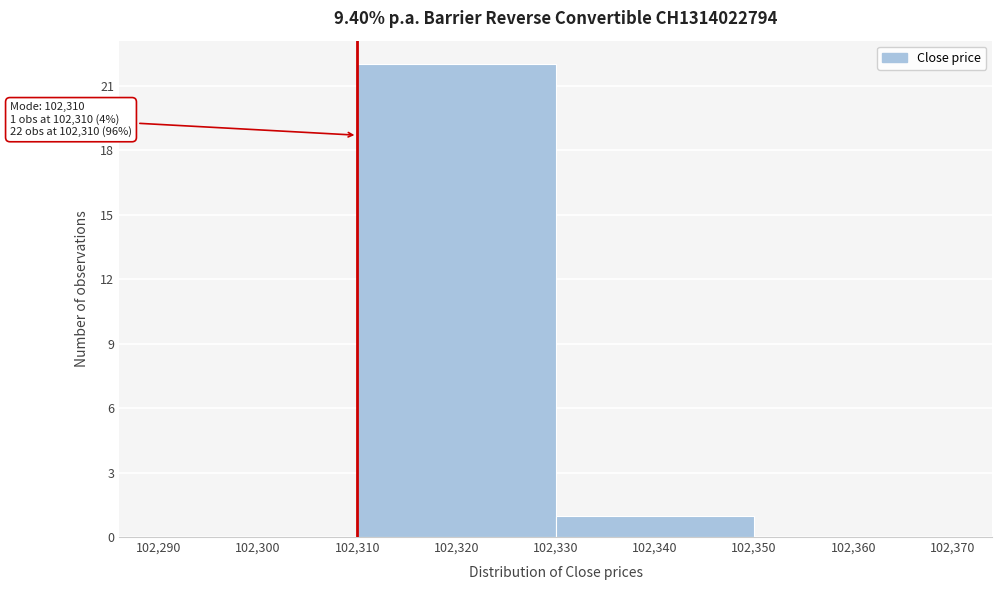

Over which range of the x-axis is the bar tallest?

102,310 to 102,330